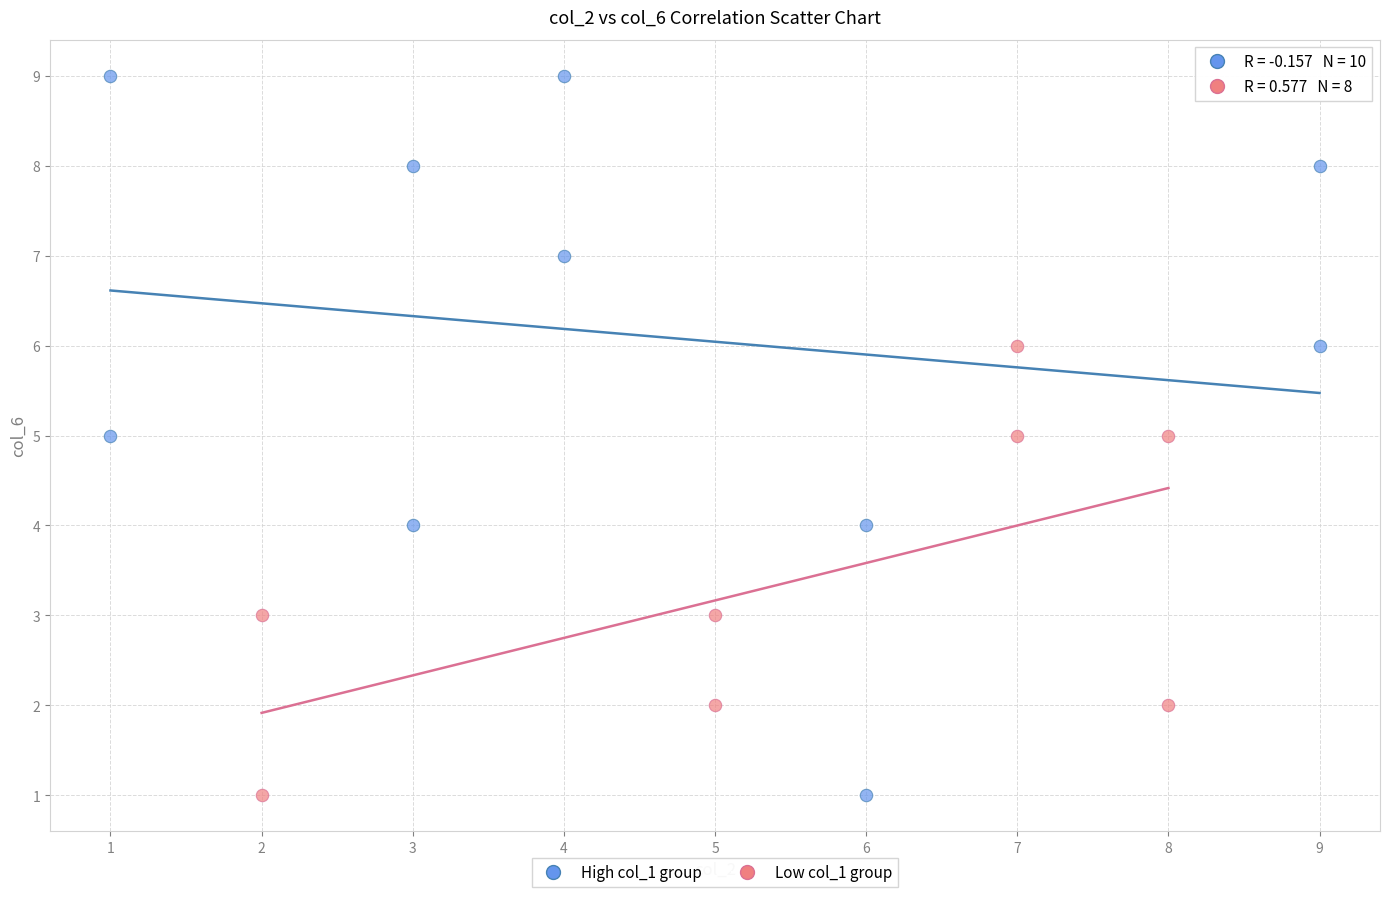

Which series contains the highest Y value?

High col_1 group